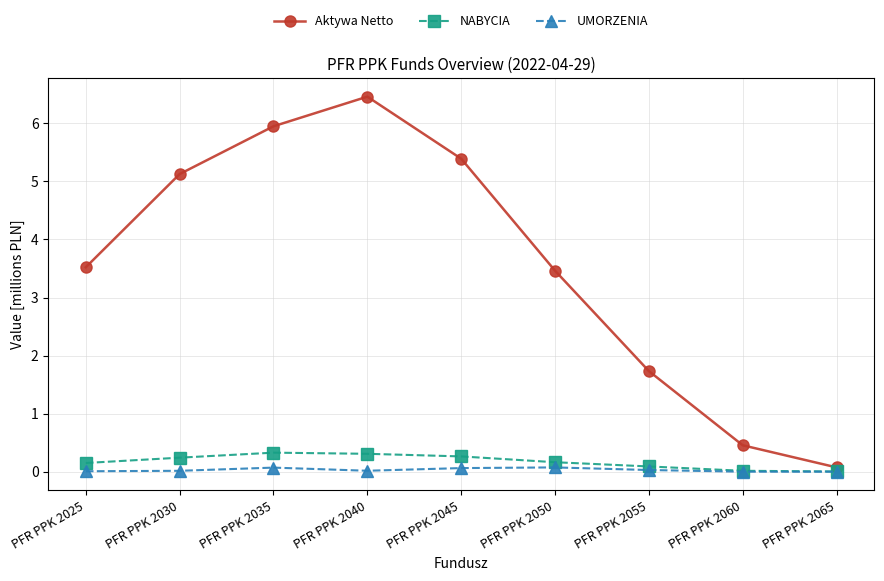

What is the lowest value of the Aktywa Netto series?

0.1